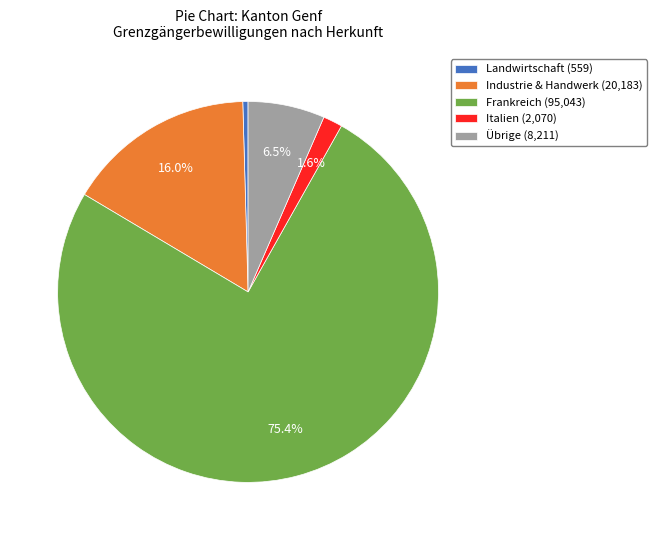

Which slice represents more than half of the pie?

Frankreich (95,043)